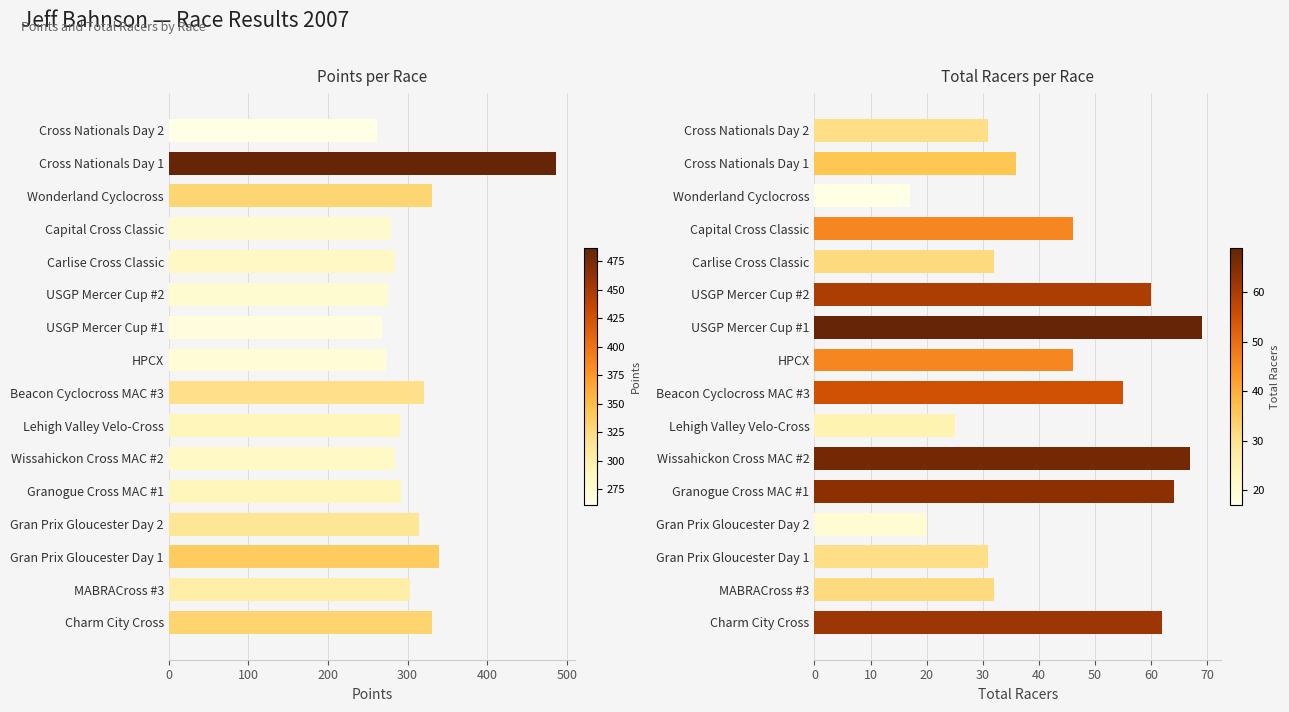

How many data points does each series have?

16